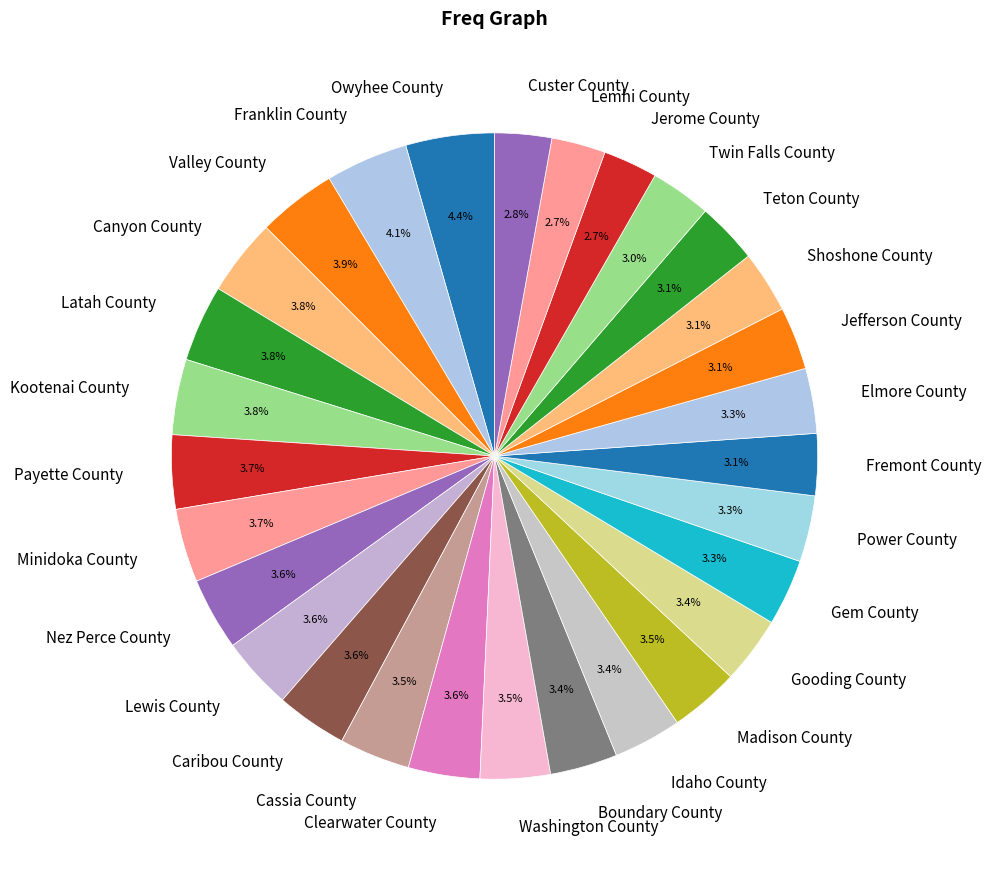

To the nearest percent, what is the combined percentage of Clearwater County and Lemhi County?

6%